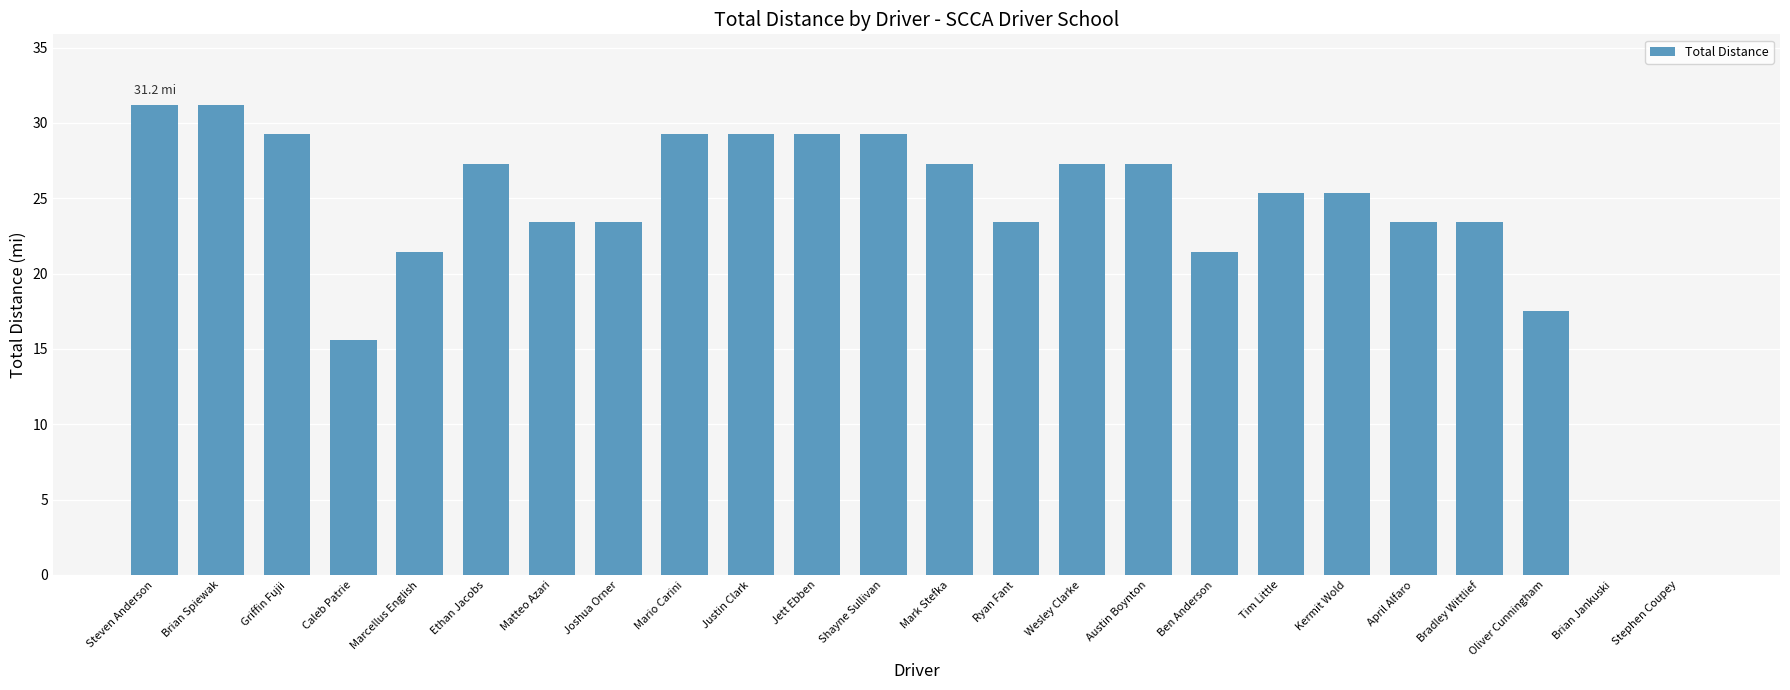

Between Ryan Fant and Austin Boynton, which is larger?

Austin Boynton